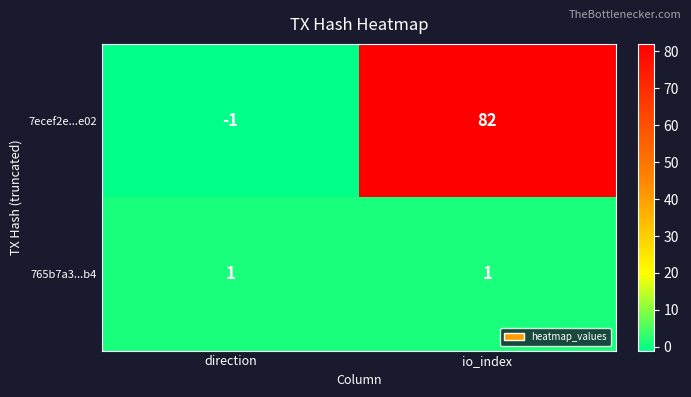

At which category is the sum across all series the highest?

io_index